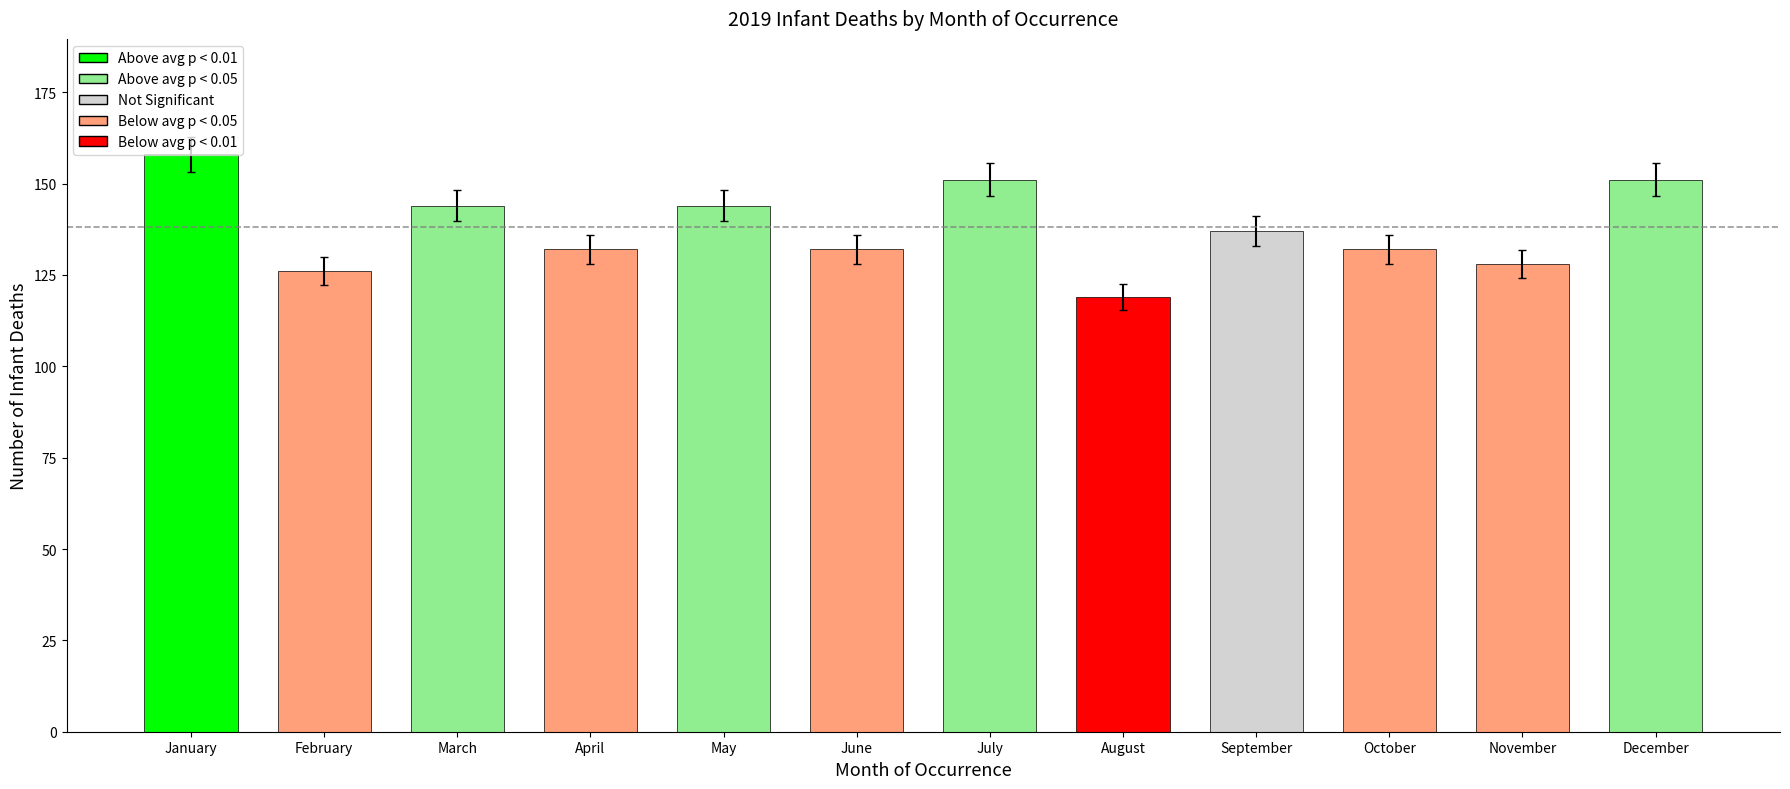

The chart shows a value of 222 at November. True or false?

False